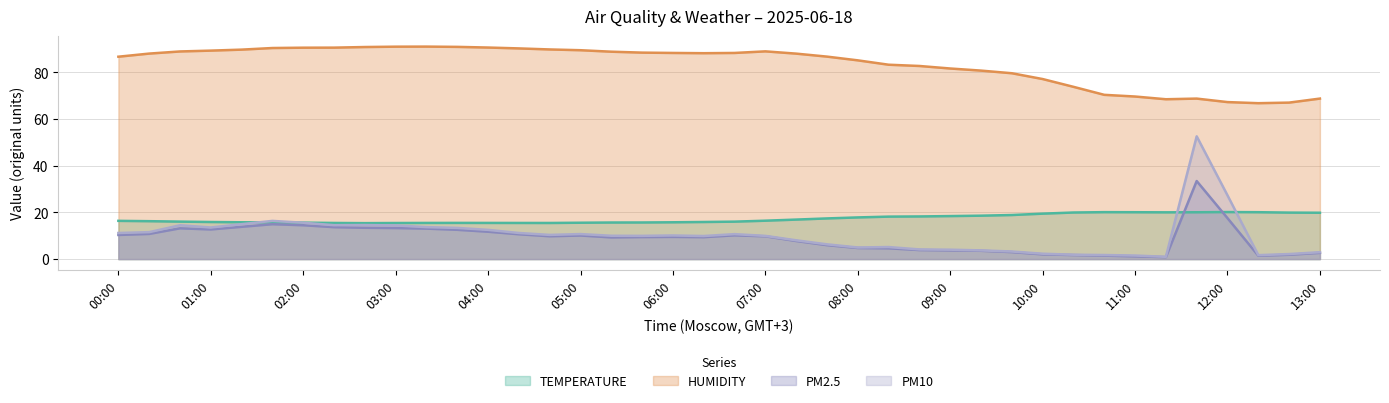

How many interior local peaks does the PM2.5 series have?

6